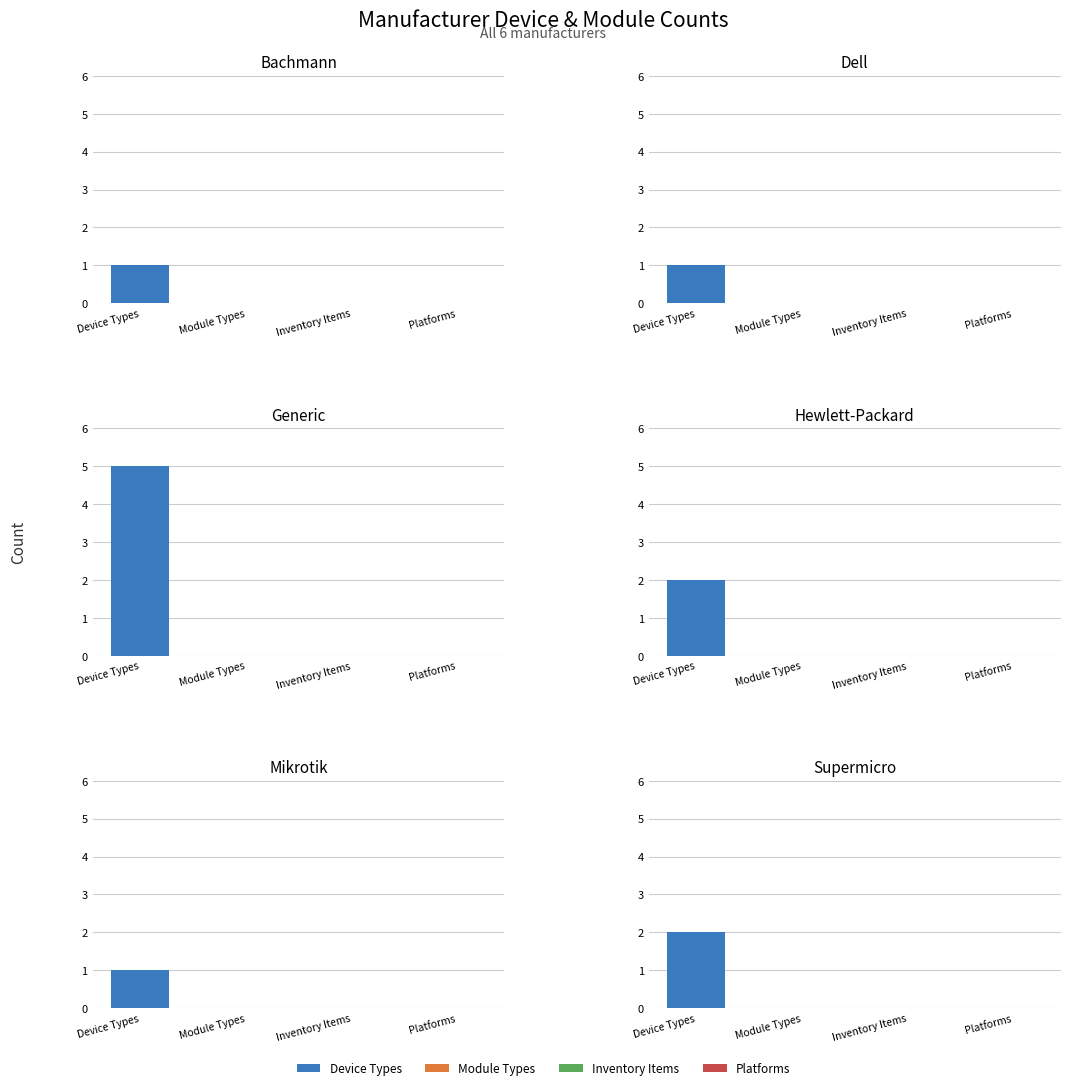

What is the total value across all series at Hewlett-Packard?

2